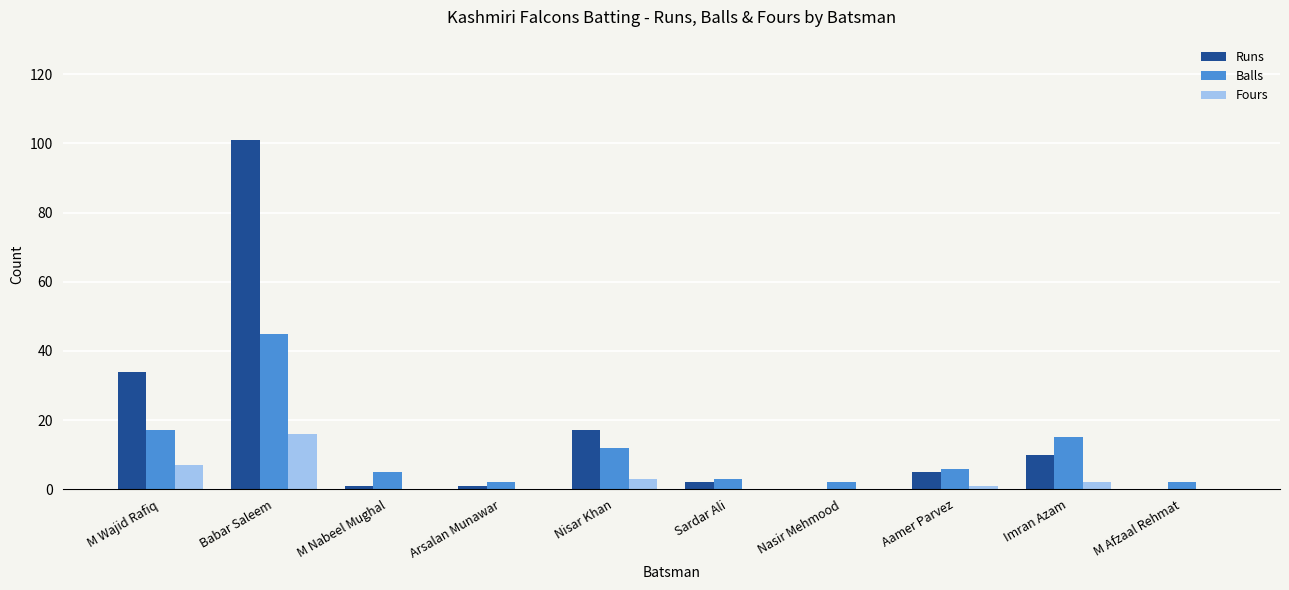

Reading left to right, transcribe all the data shown in this chart.

Runs: 34	101	1	1	17	2	0	5	10	0
Balls: 17	45	5	2	12	3	2	6	15	2
Fours: 7	16	0	0	3	0	0	1	2	0